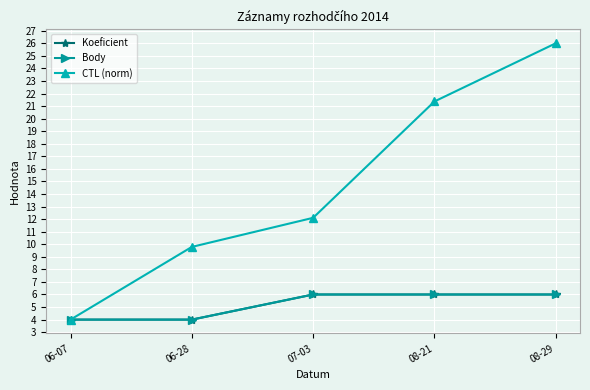

Does the chart have visible grid lines?

Yes